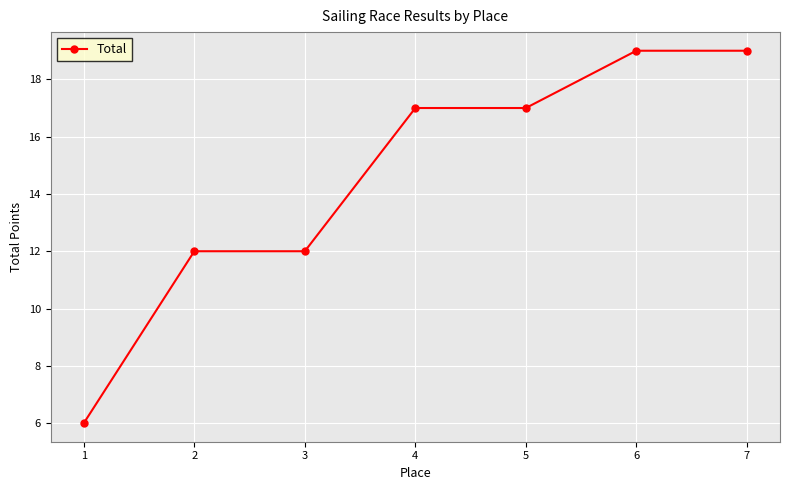

What is the approximate value at 4, to the nearest 5?

15